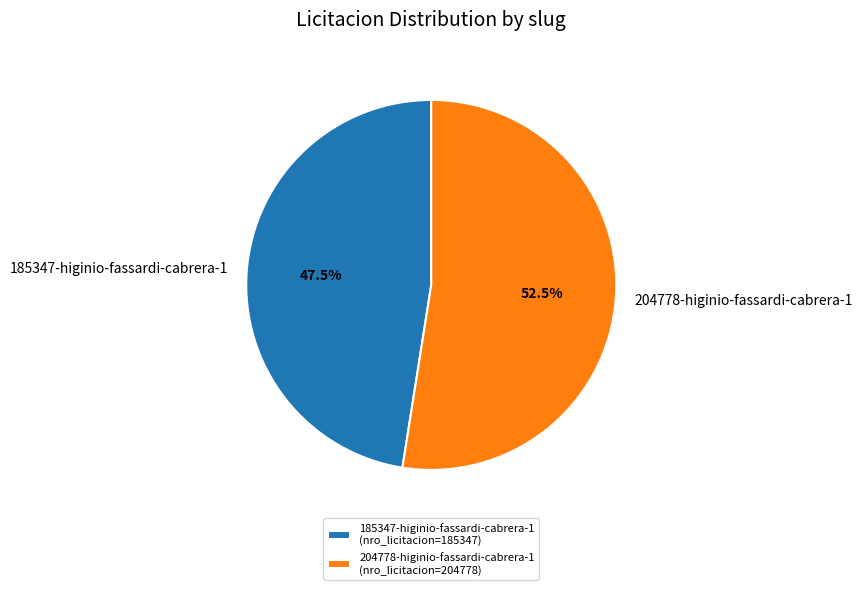

Which has a higher value, 204778-higinio-fassardi-cabrera-1 or 185347-higinio-fassardi-cabrera-1?

204778-higinio-fassardi-cabrera-1